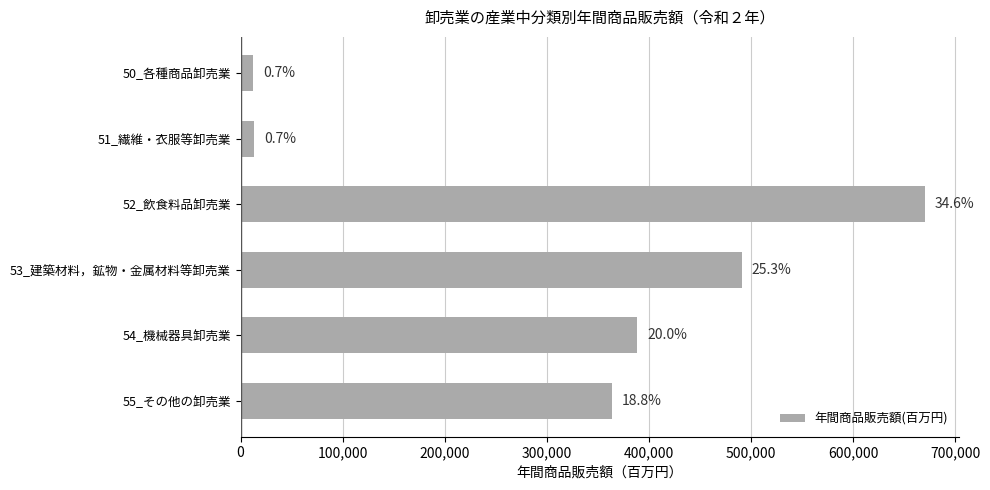

How many bars are there in total?

6